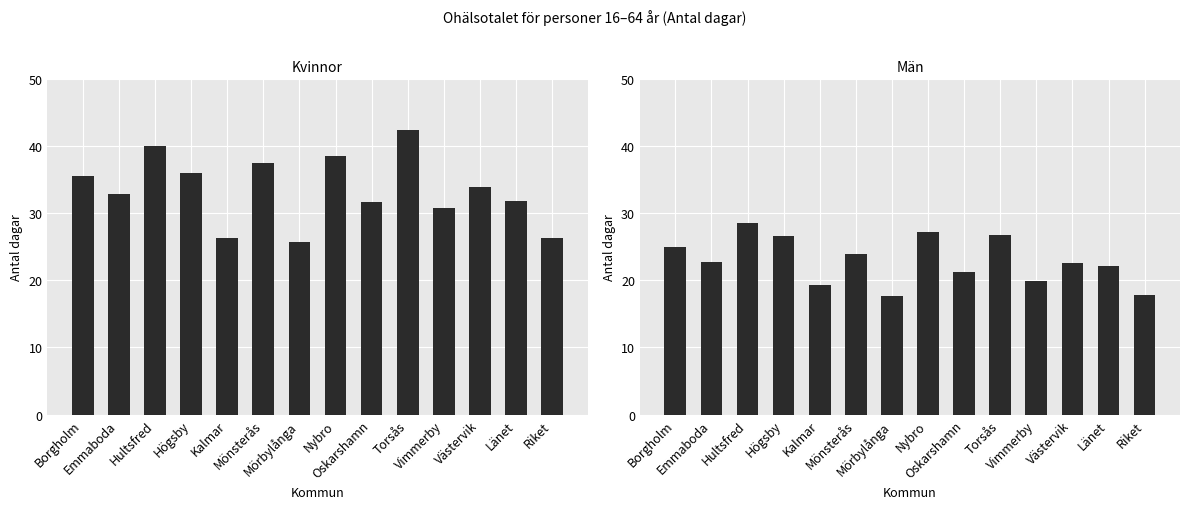

The Kvinnor series shows 56.4 at Borgholm. True or false?

False